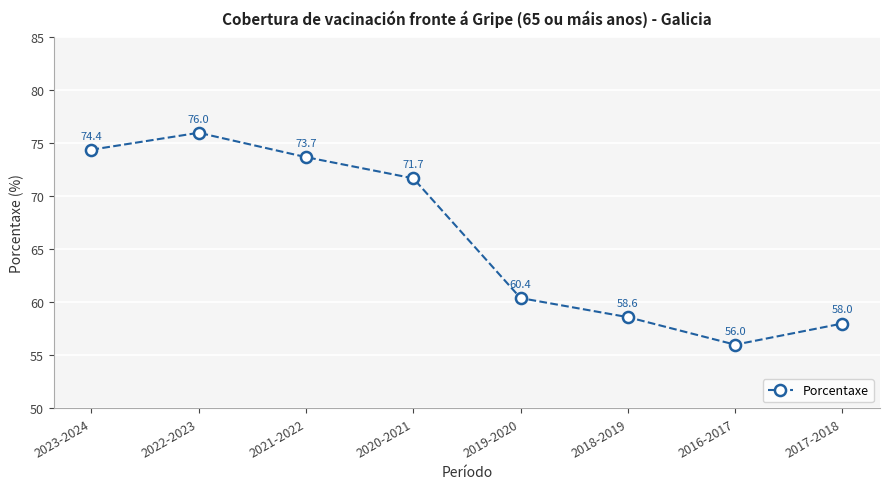

Does the chart display data point markers on the line(s)?

Yes